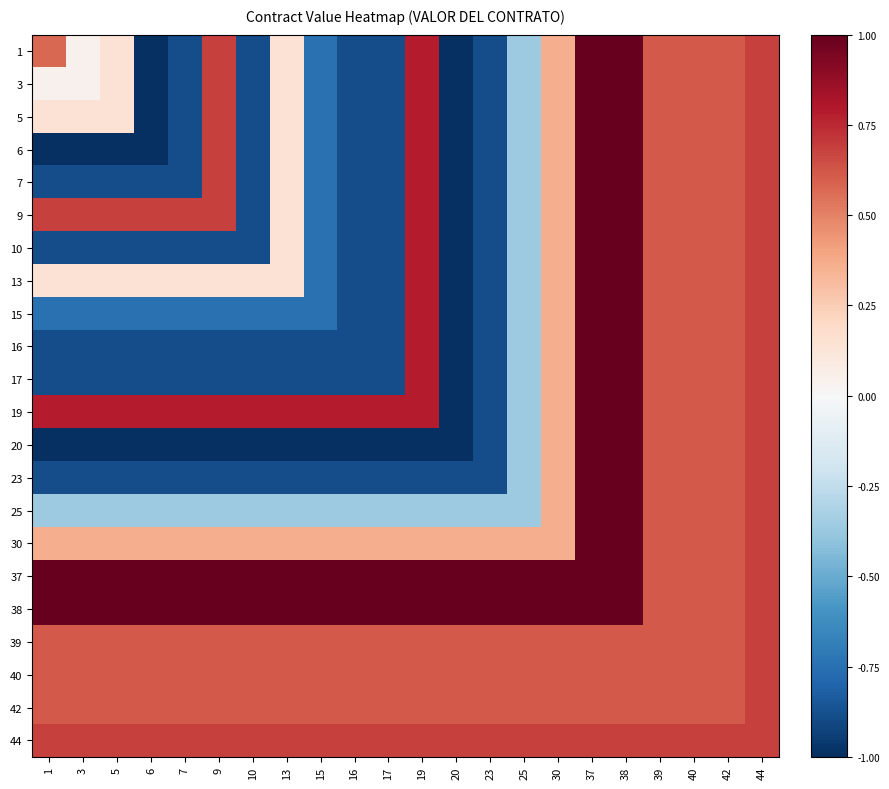

What is the spread (max minus min) of values at 13?

2.0